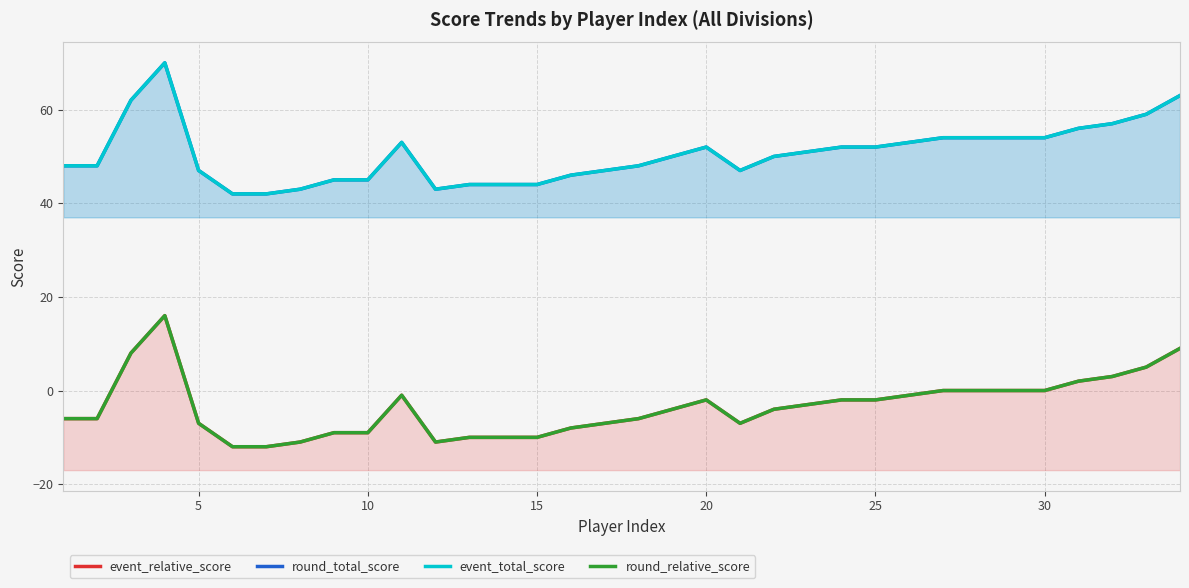

Which series has the widest spread of values?

event_relative_score